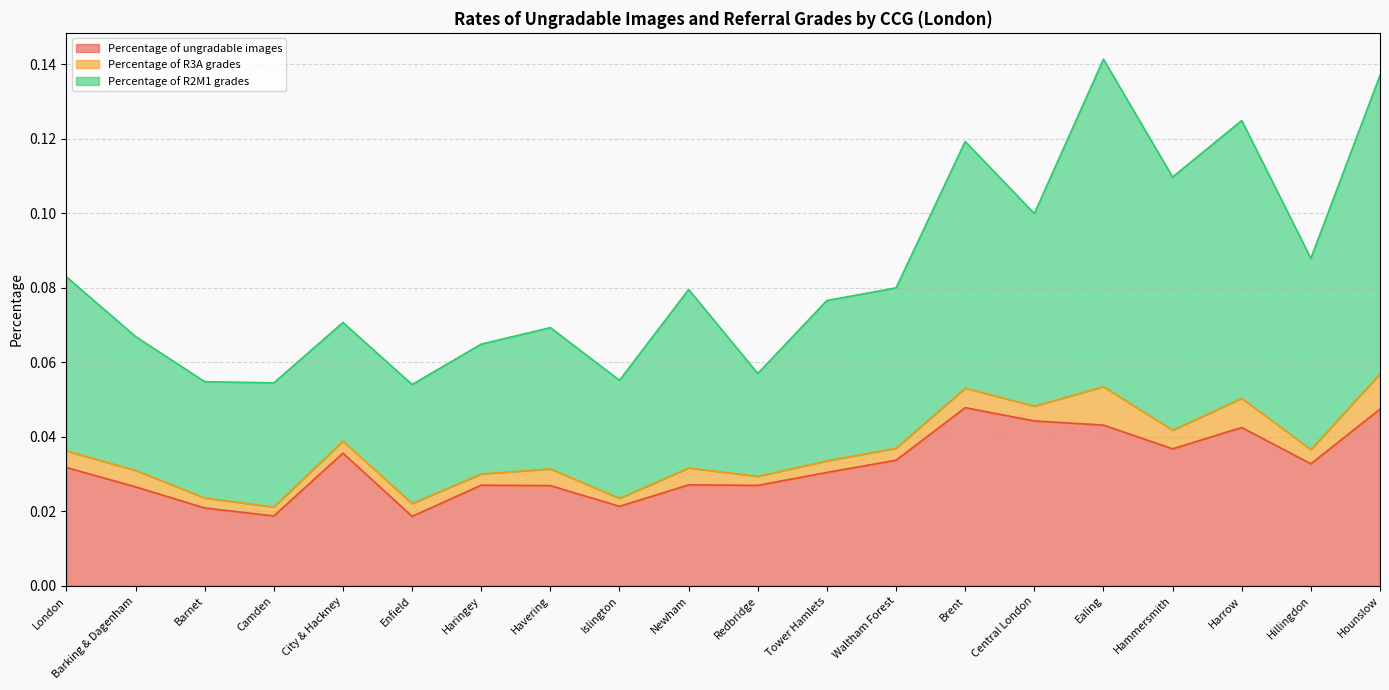

Which category has the highest value across all series?

Ealing